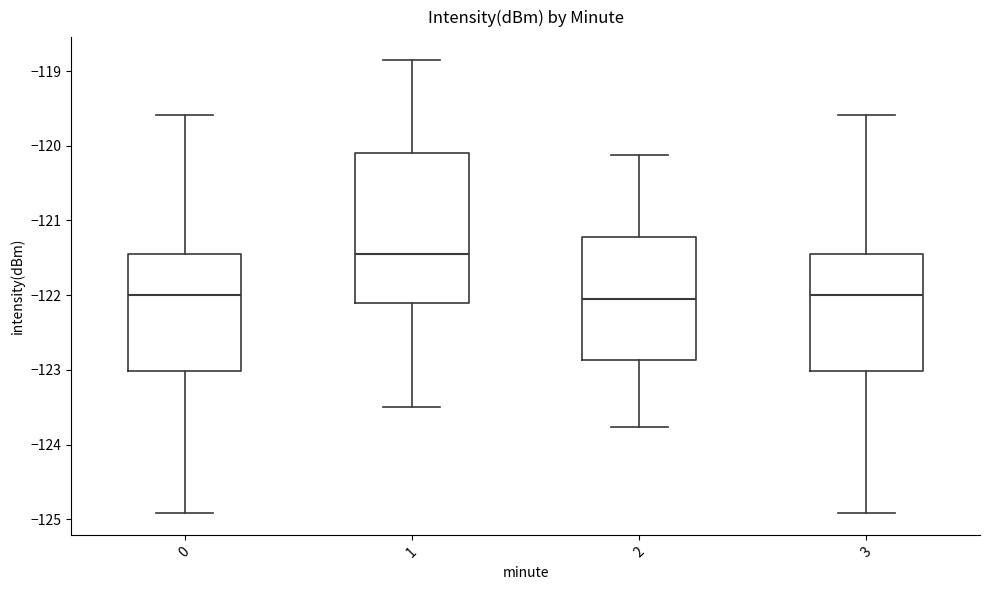

Reading left to right, transcribe this box plot: for each box, give where its median line is, the range the box spans, and where its two whiskers end, as read against the y-axis. The values are not printed on the chart, so give them approximately, as read against the axis.

0: median -122.0, box -123.0 to -121.5, whiskers -124.9 to -119.6
1: median -121.4, box -122.1 to -120.1, whiskers -123.5 to -118.8
2: median -122.0, box -122.9 to -121.2, whiskers -123.8 to -120.1
3: median -122.0, box -123.0 to -121.5, whiskers -124.9 to -119.6